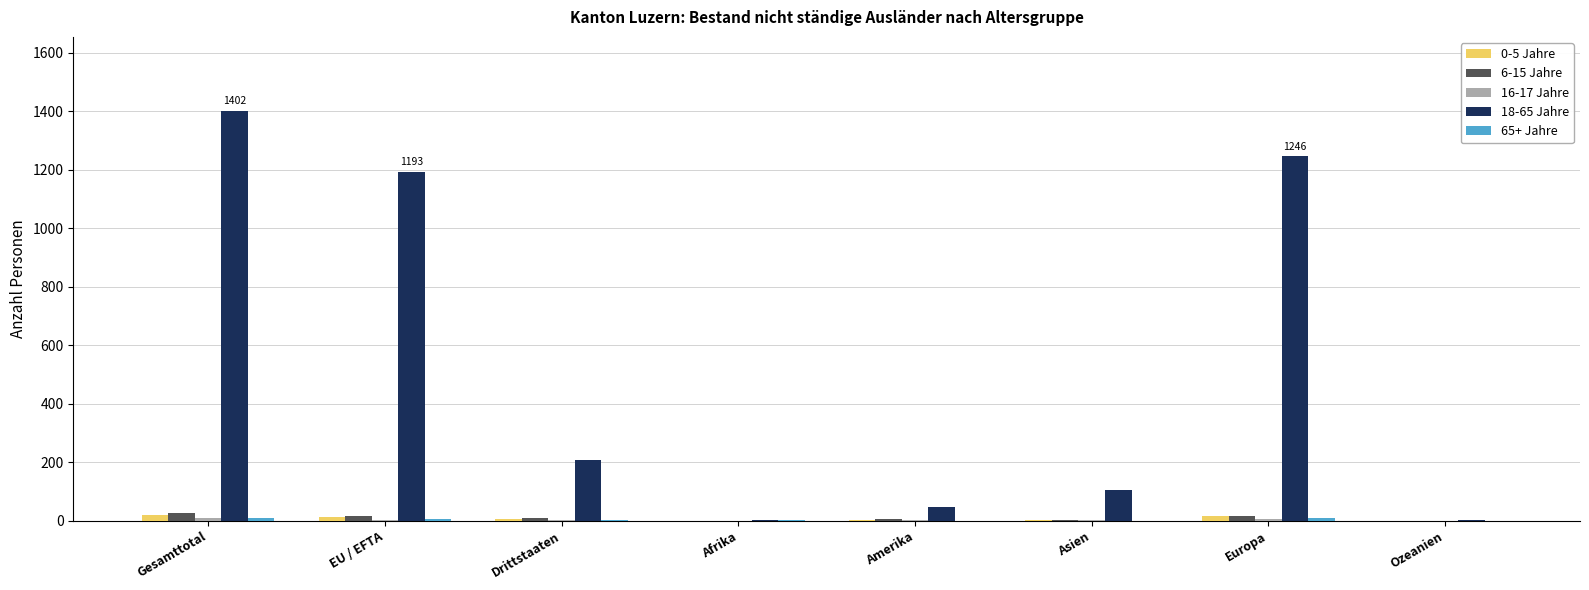

The 0-5 Jahre series shows 0 at Ozeanien. True or false?

True